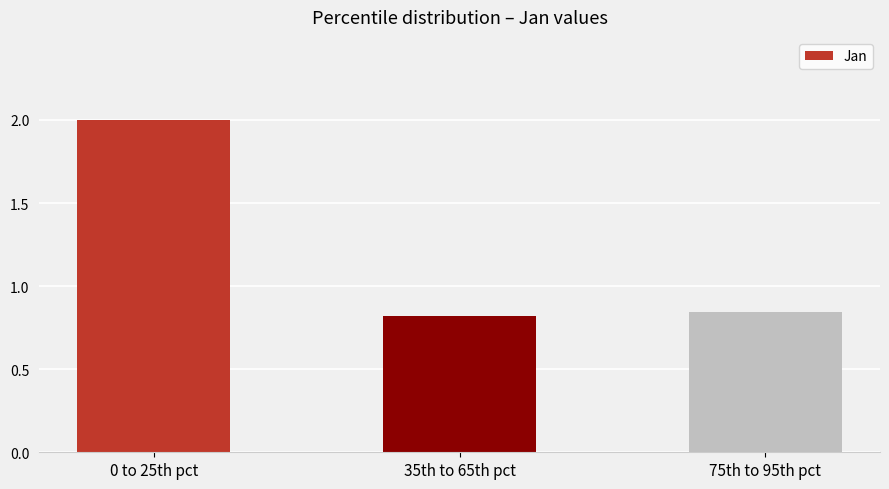

Which category has the lowest value across all series?

35th to 65th pct